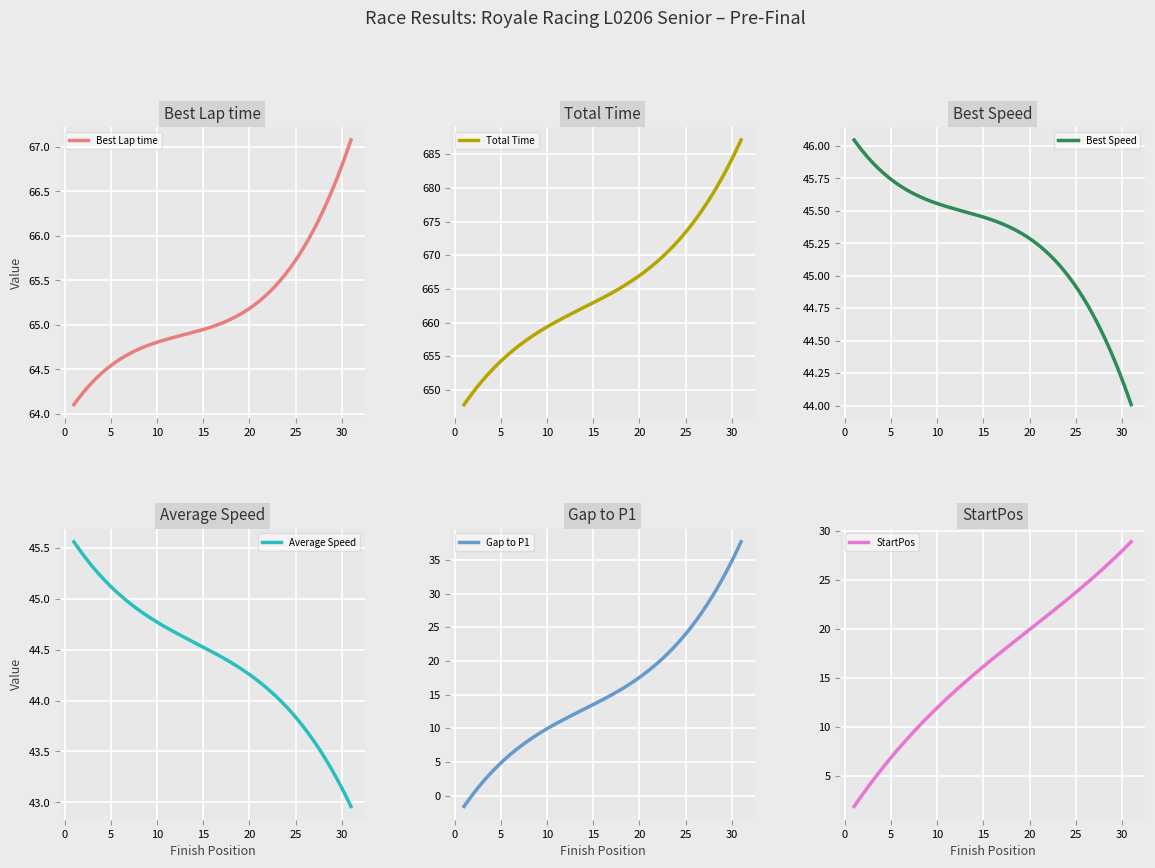

What is the minimum value for Total Time?

647.8